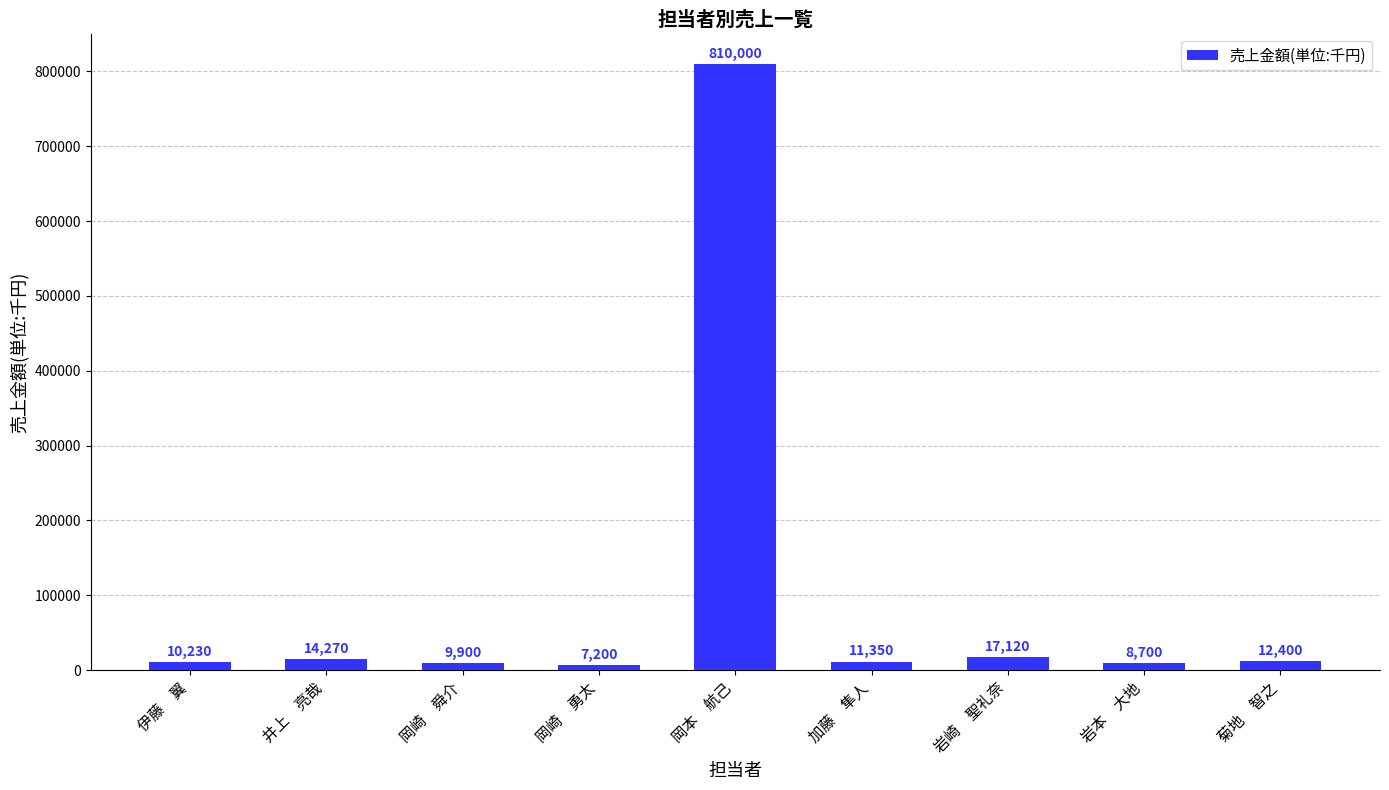

List the labels in order of value, smallest first.

岡崎　勇太, 岩本　大地, 岡崎　舜介, 伊藤　翼, 加藤　隼人, 菊地　智之, 井上　亮哉, 岩崎　聖礼奈, 岡本　航己